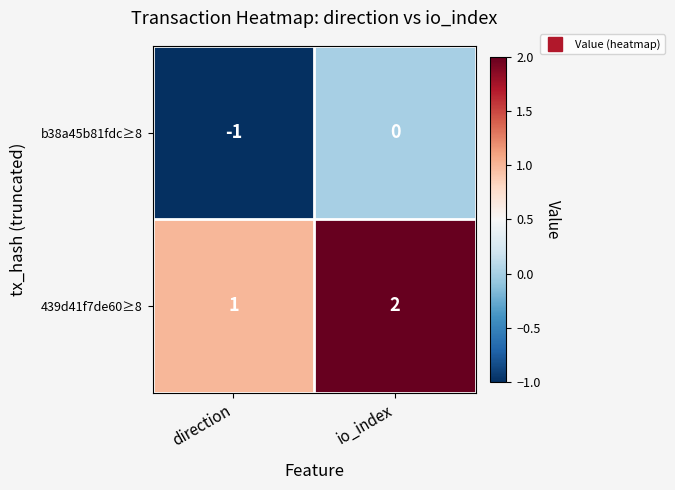

Which series has the largest total across all categories?

439d41f7de60≥8